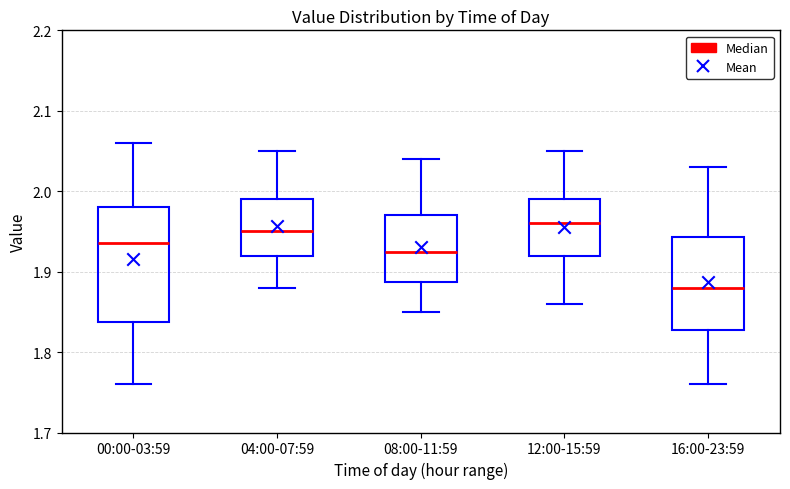

Reading left to right, transcribe this box plot: for each box, give where its median line is, the range the box spans, and where its two whiskers end, as read against the y-axis. The values are not printed on the chart, so give them approximately, as read against the axis.

00:00-03:59: median 1.94, box 1.84 to 1.98, whiskers 1.76 to 2.06
04:00-07:59: median 1.95, box 1.92 to 1.99, whiskers 1.88 to 2.05
08:00-11:59: median 1.93, box 1.89 to 1.97, whiskers 1.85 to 2.04
12:00-15:59: median 1.96, box 1.92 to 1.99, whiskers 1.86 to 2.05
16:00-23:59: median 1.88, box 1.83 to 1.94, whiskers 1.76 to 2.03